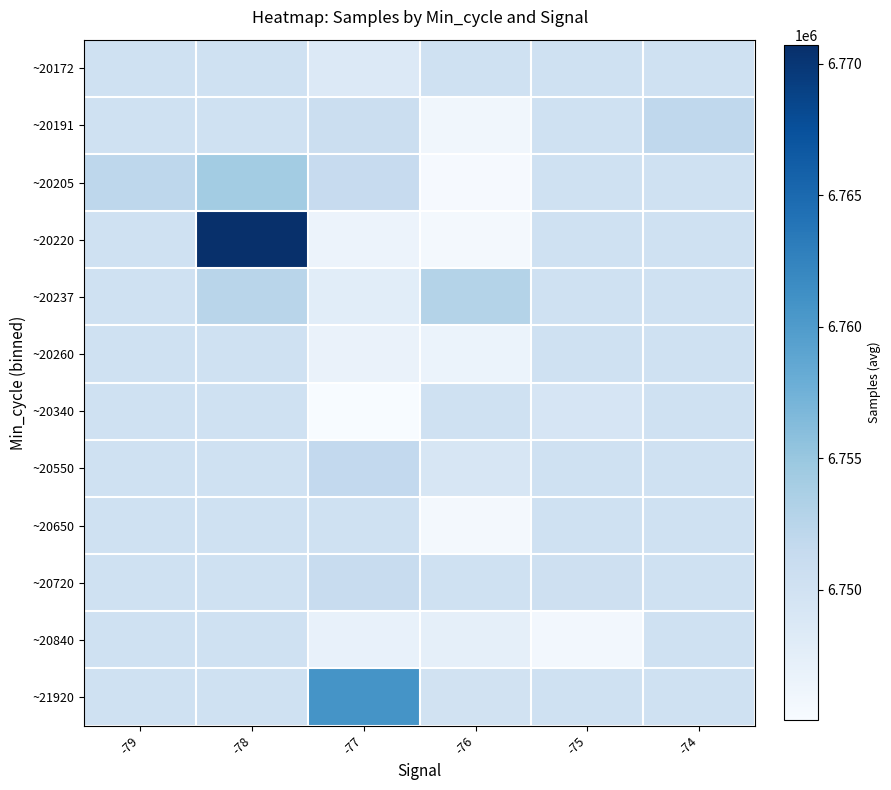

At which category is the sum across all series the highest?

-78